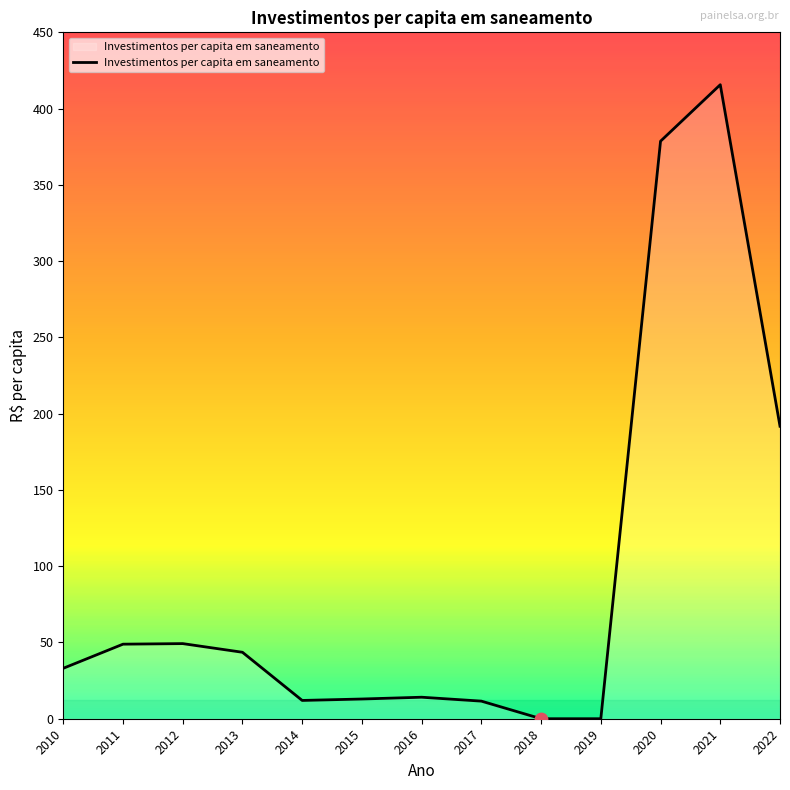

What is the change in value from 2013 to 2020?

+335.1